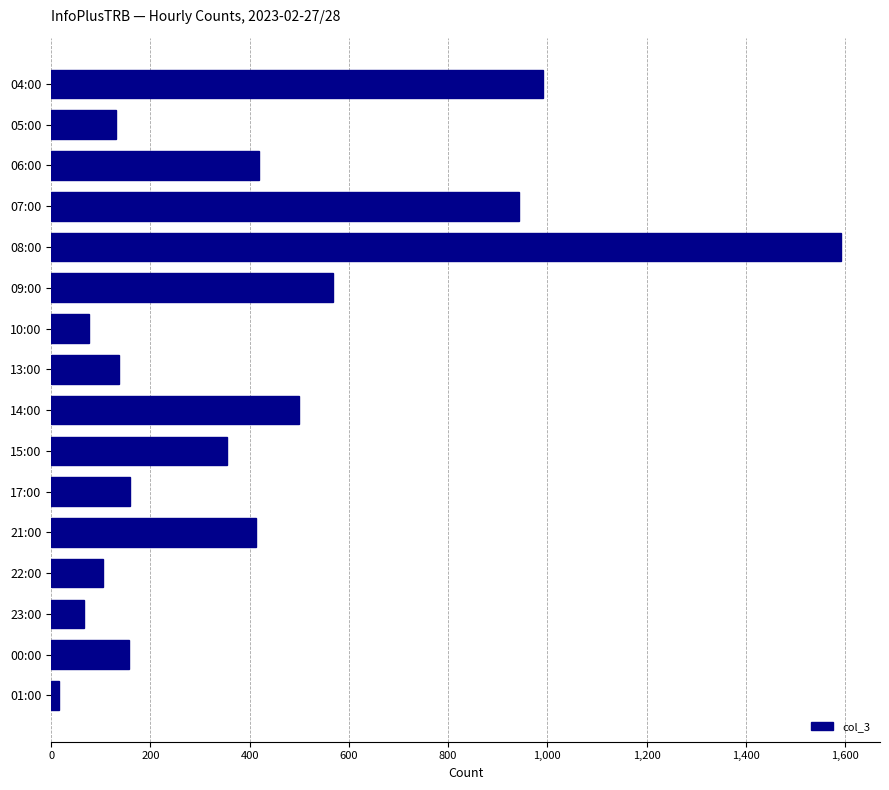

What is the change in value from 14:00 to 21:00?

-86